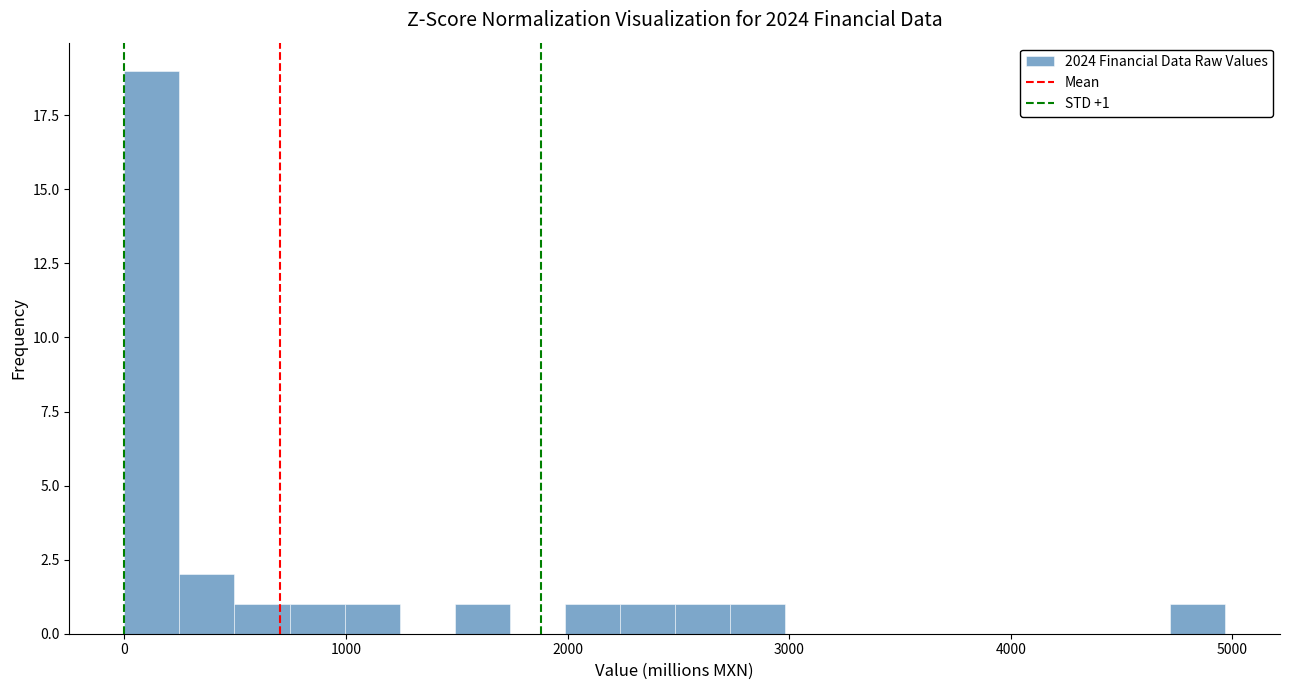

Around what value on the x-axis is the tallest bar? Give the approximate position of its centre, as read against the axis.

100